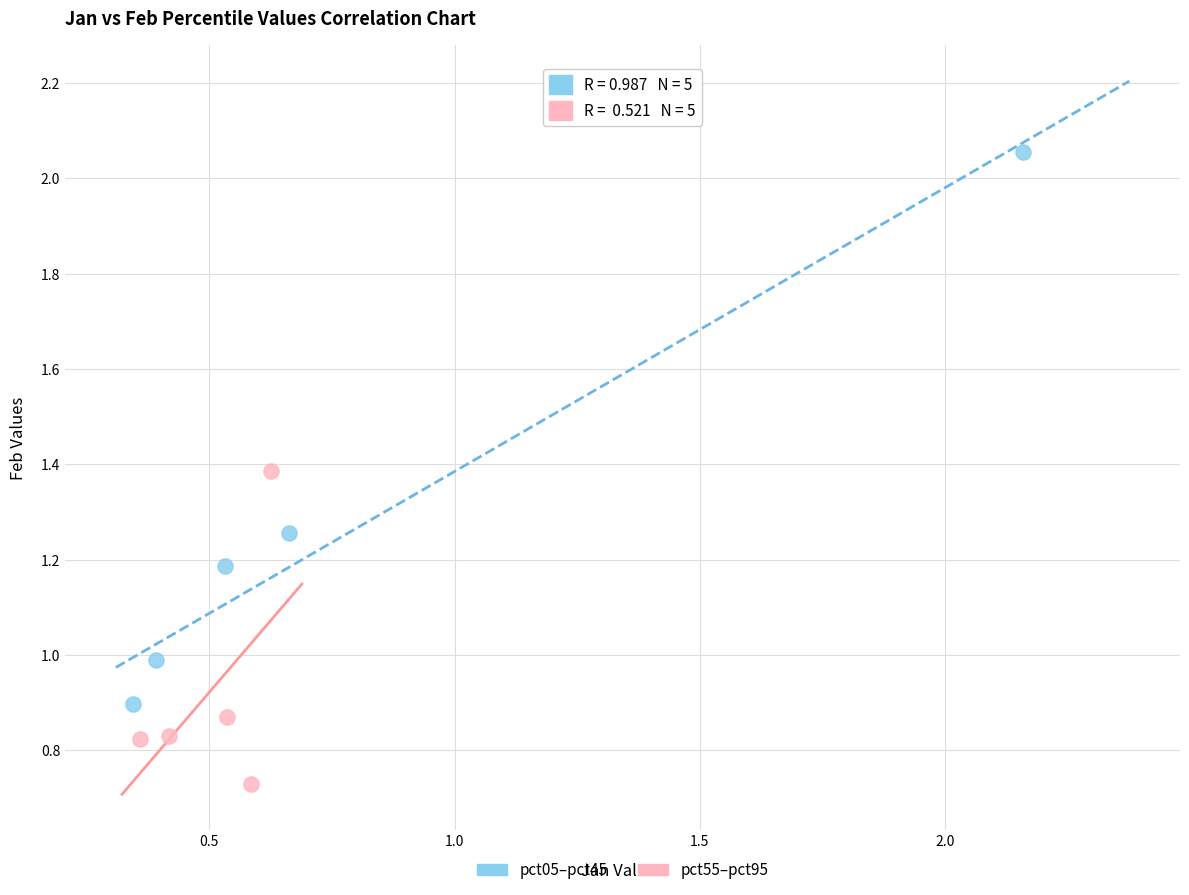

Which series reaches the minimum Y coordinate?

pct55–pct95